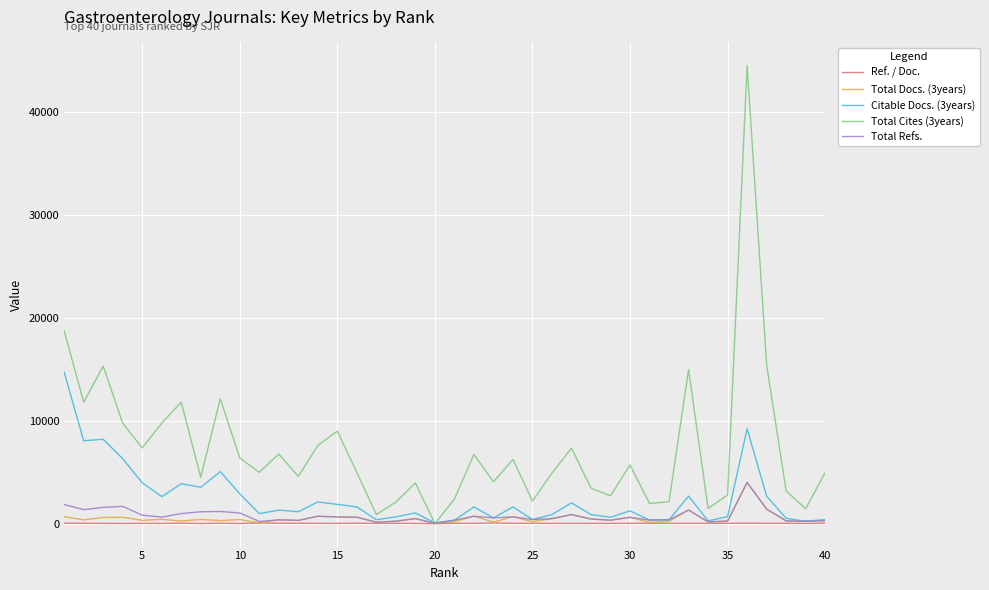

Which series has the largest total across all categories?

Total Cites (3years)